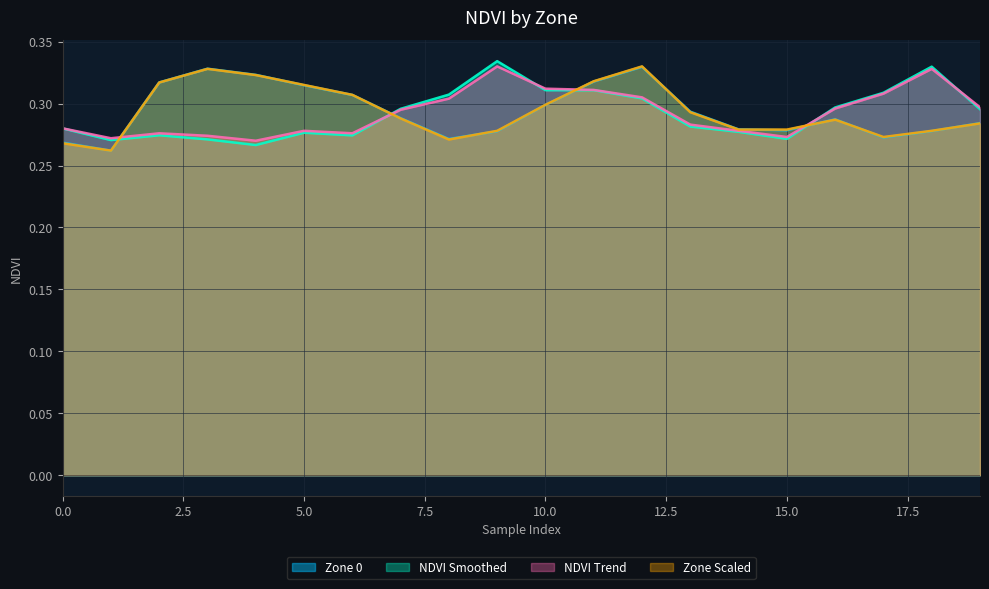

At 13, list the series in order from largest to smallest.

Zone 0, Zone Scaled, NDVI Trend, NDVI Smoothed